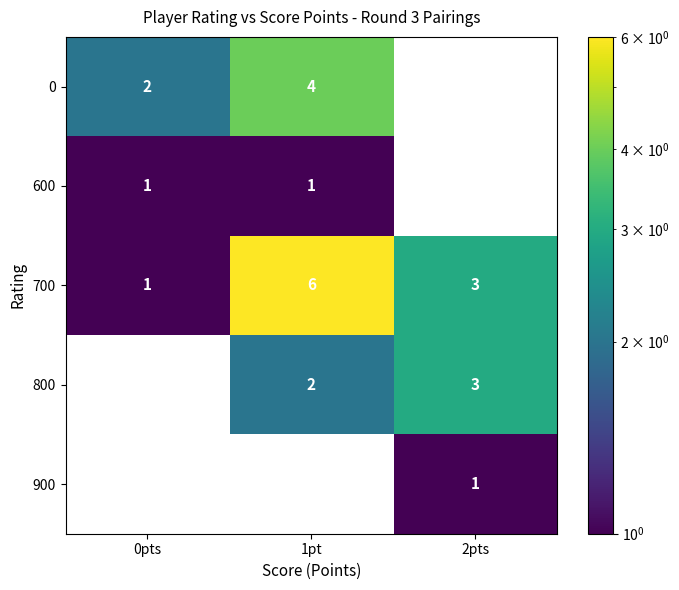

Is the value of 700 at 1pt greater than the value of 0 at 0pts?

Yes